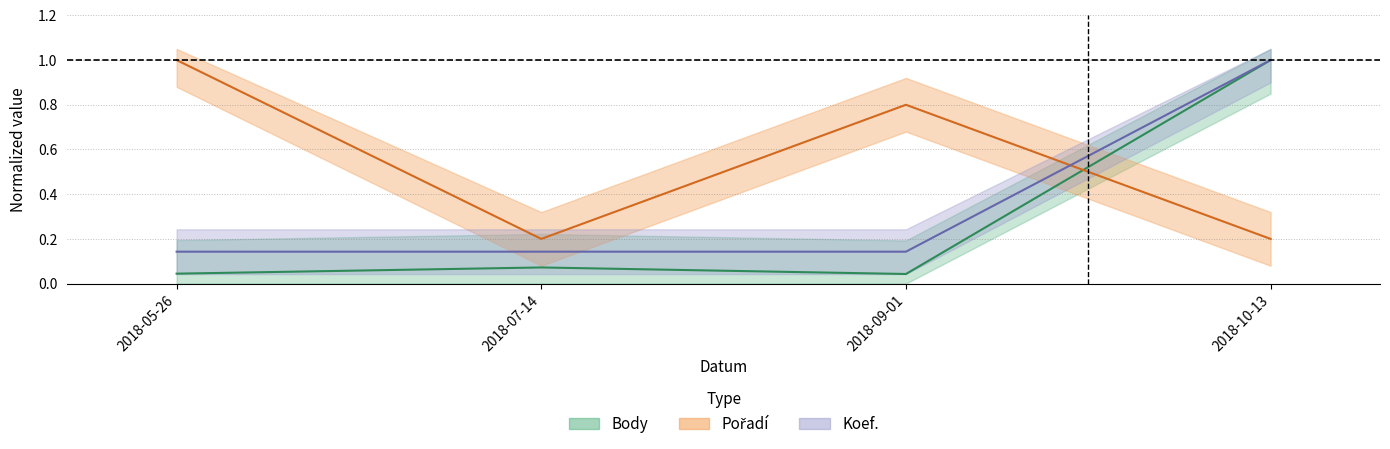

List the labels in order of Koef. (normalized) value, smallest first.

2018-05-26, 2018-07-14, 2018-09-01, 2018-10-13